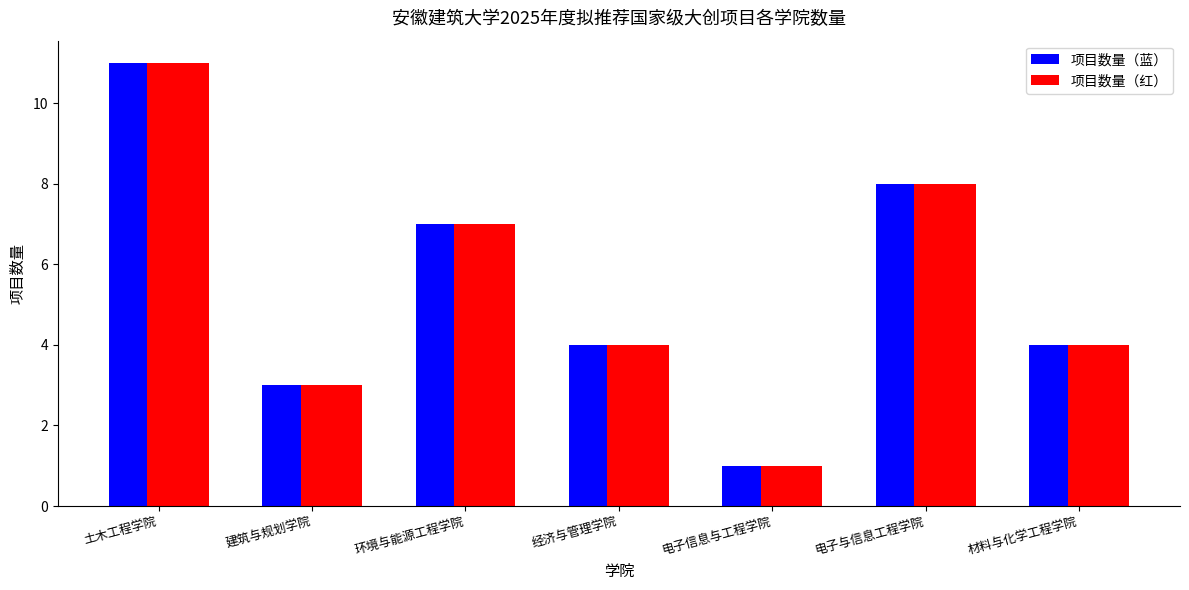

How many bars are there in total?

14